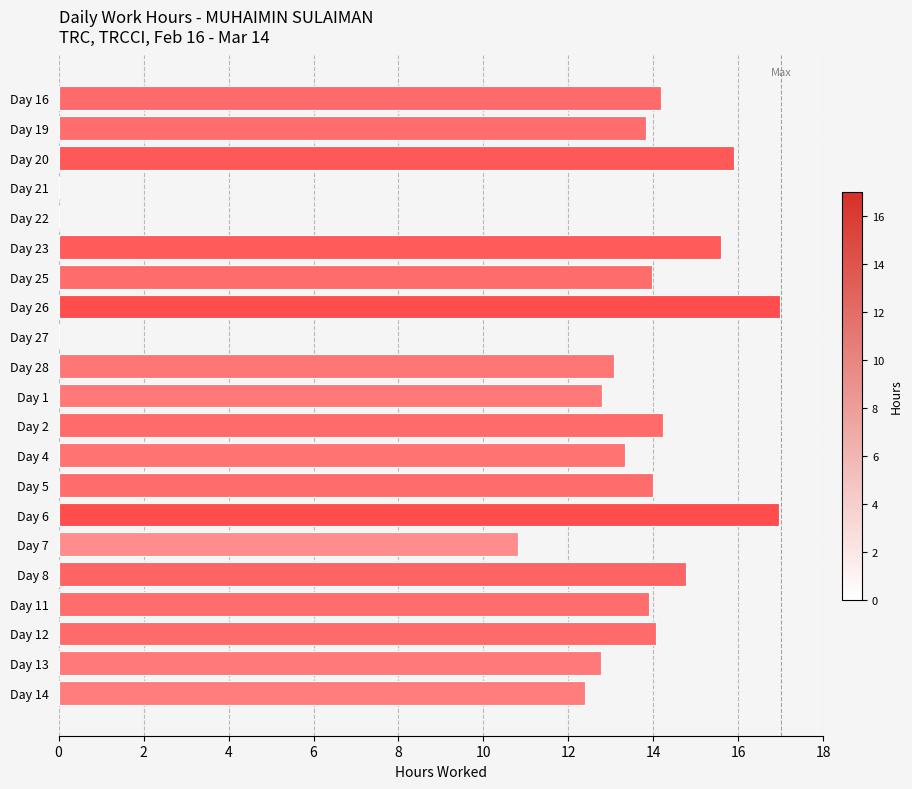

Where is the data nearest to the value 8?

Day 7